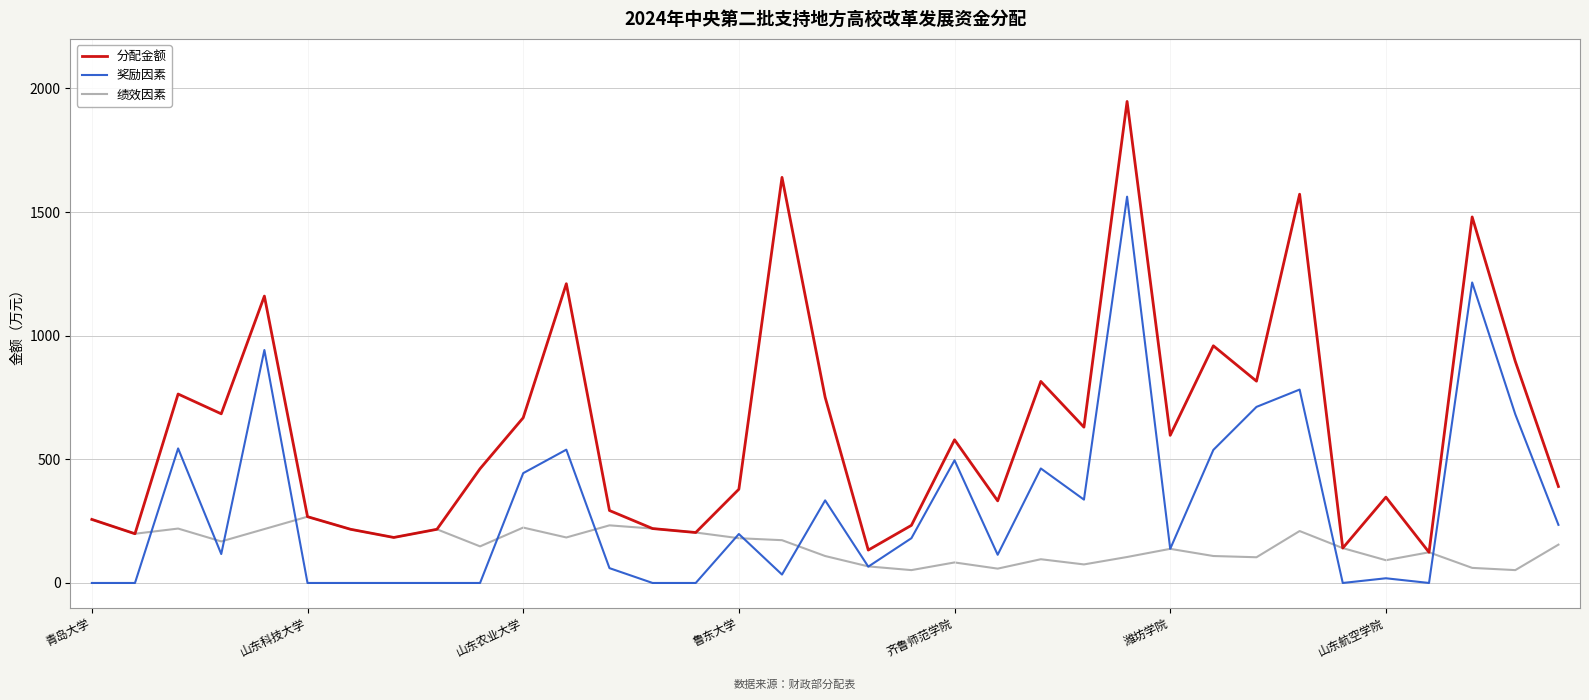

In 绩效因素, how many points are lower than both neighbors (excluding endpoints)?

11